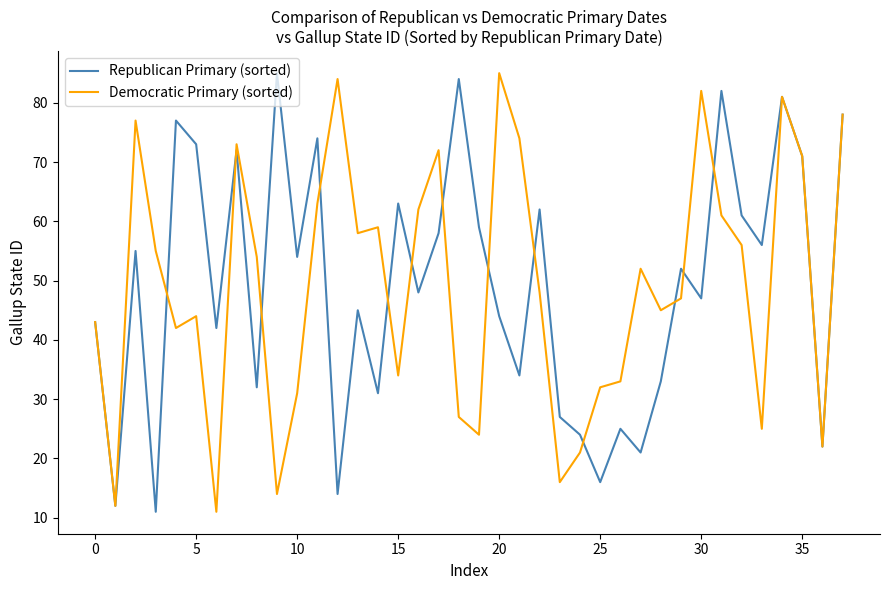

What is the maximum value shown in the chart?

85